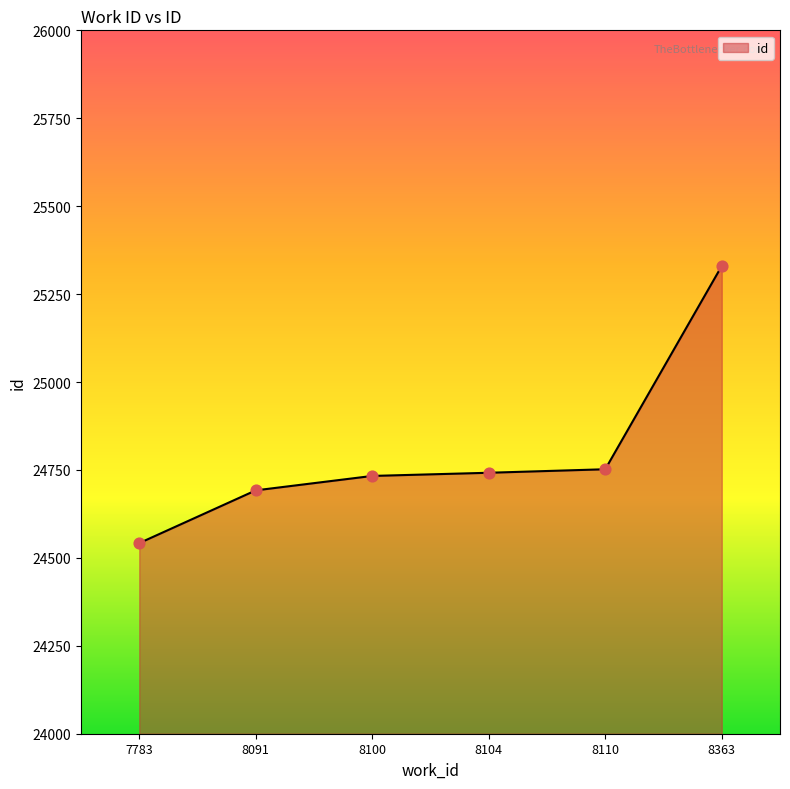

Approximately how many times larger is the value at 8110 compared to 7783?

1.0